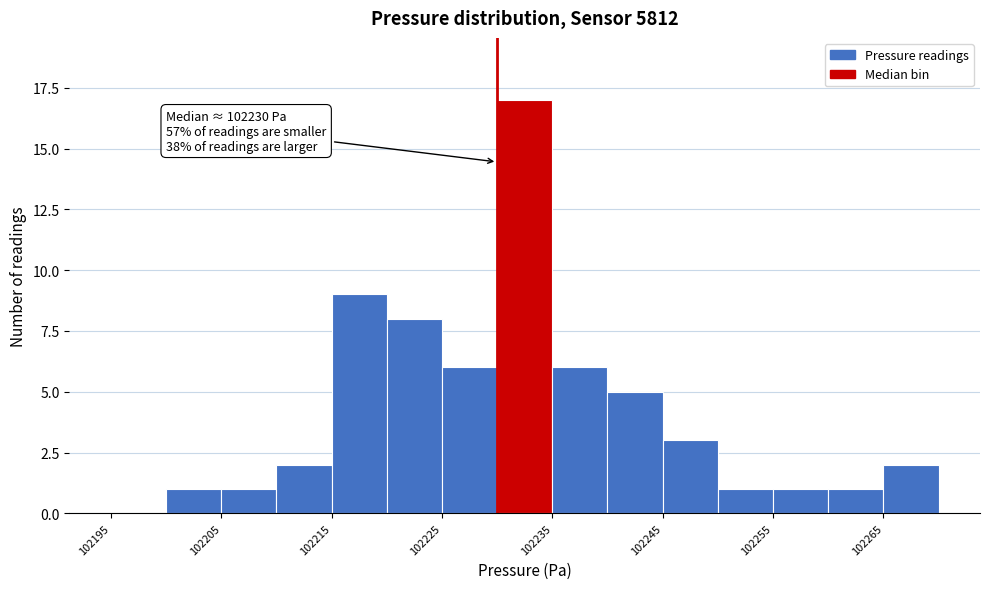

Which range on the x-axis has the tallest bar?

102230 to 102235